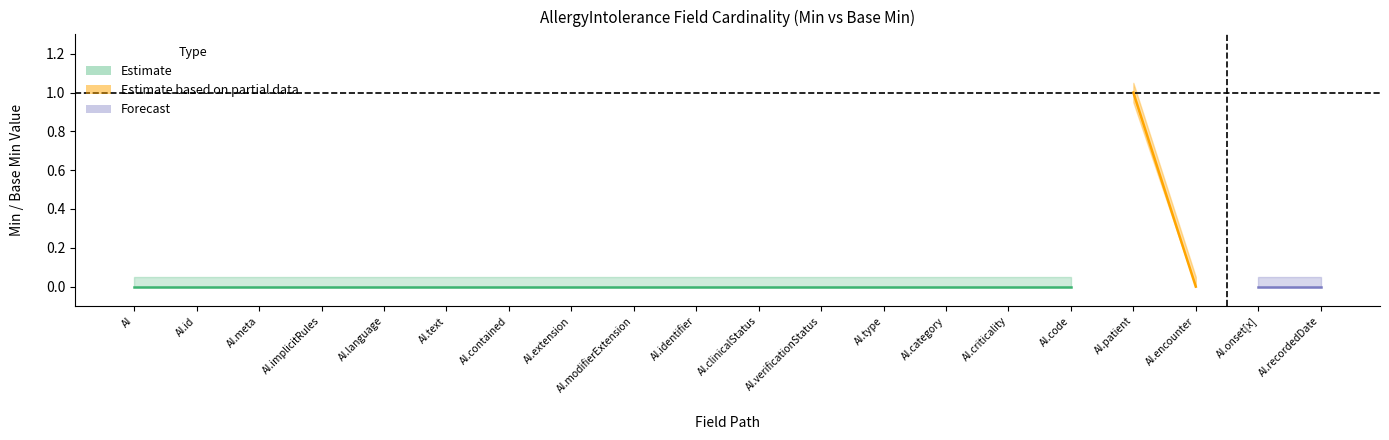

How many data points in Base Min are above 0?

1